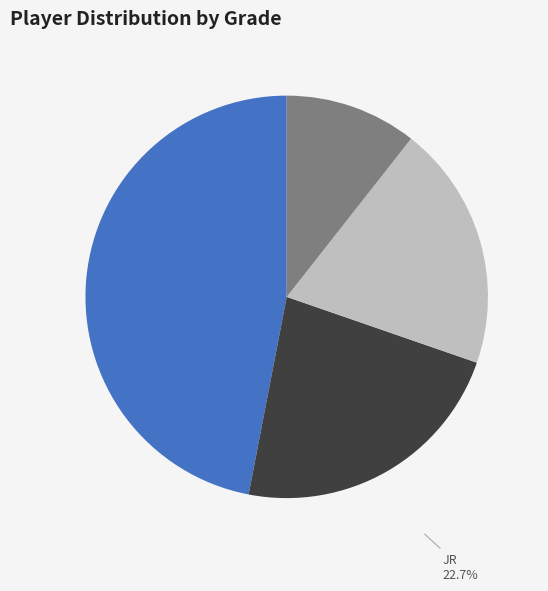

True or false: FR accounts for 20% of the total.

False